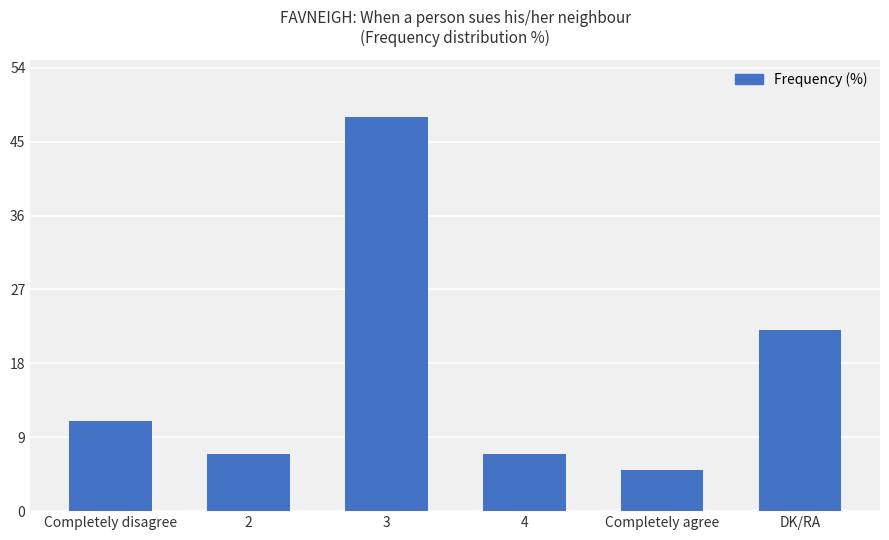

The chart shows a value of 4 at 4. True or false?

False